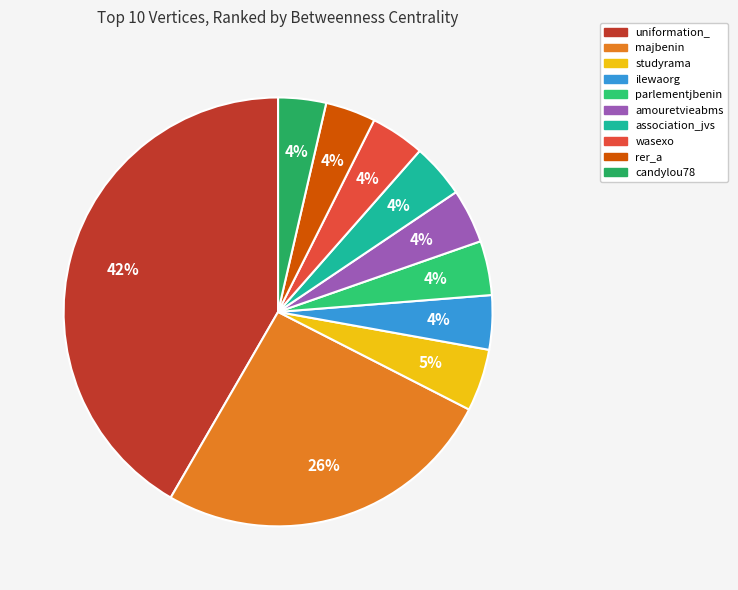

How many segments does this pie chart have?

10